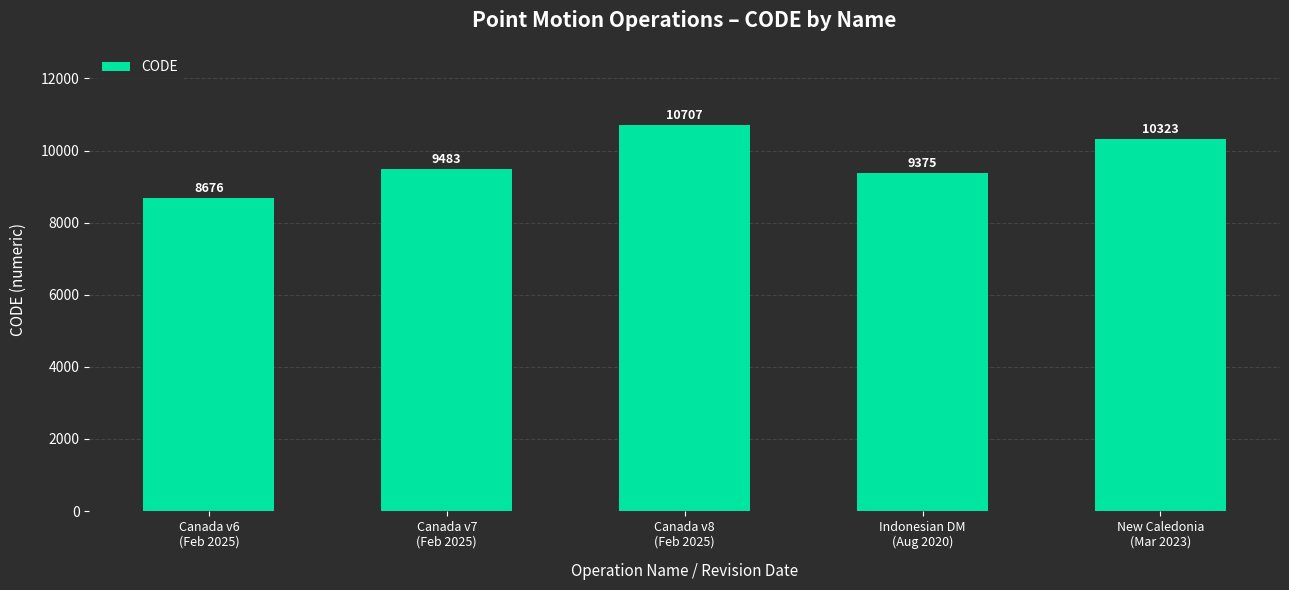

How many data points does each series have?

5